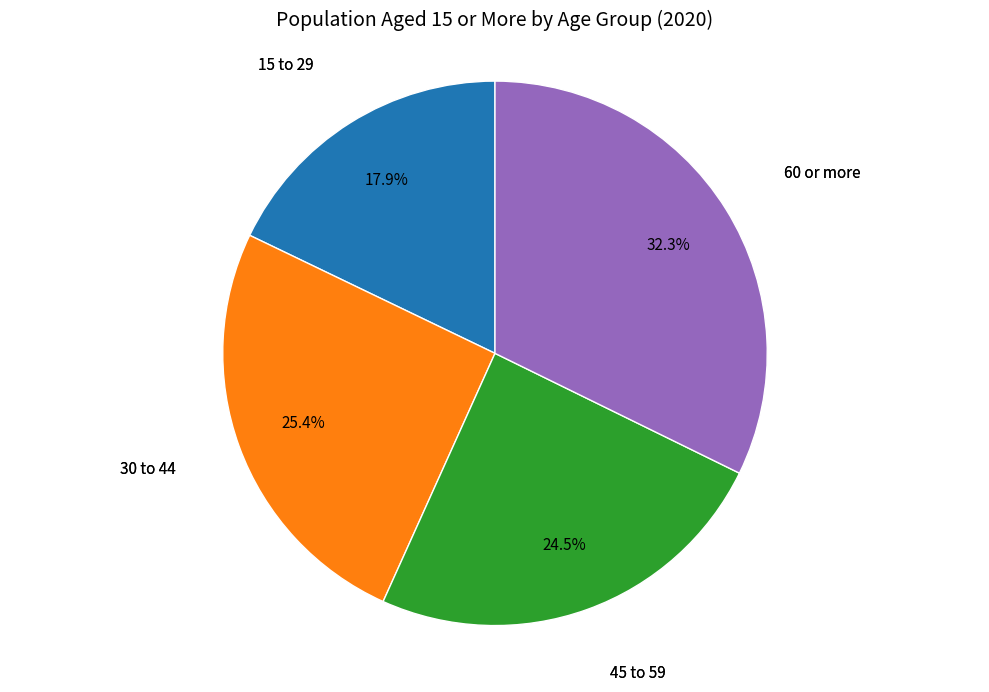

Is there a majority slice in this chart?

No